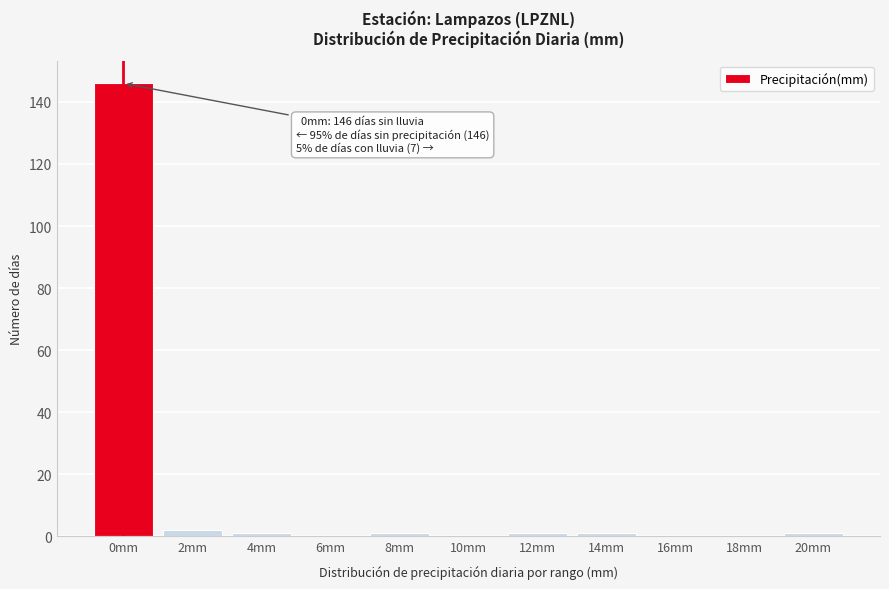

Reading right to left, what are all the values shown in this chart?

20mm=1	18mm=0	16mm=0	14mm=1	12mm=1	10mm=0	8mm=1	6mm=0	4mm=1	2mm=2	0mm=146